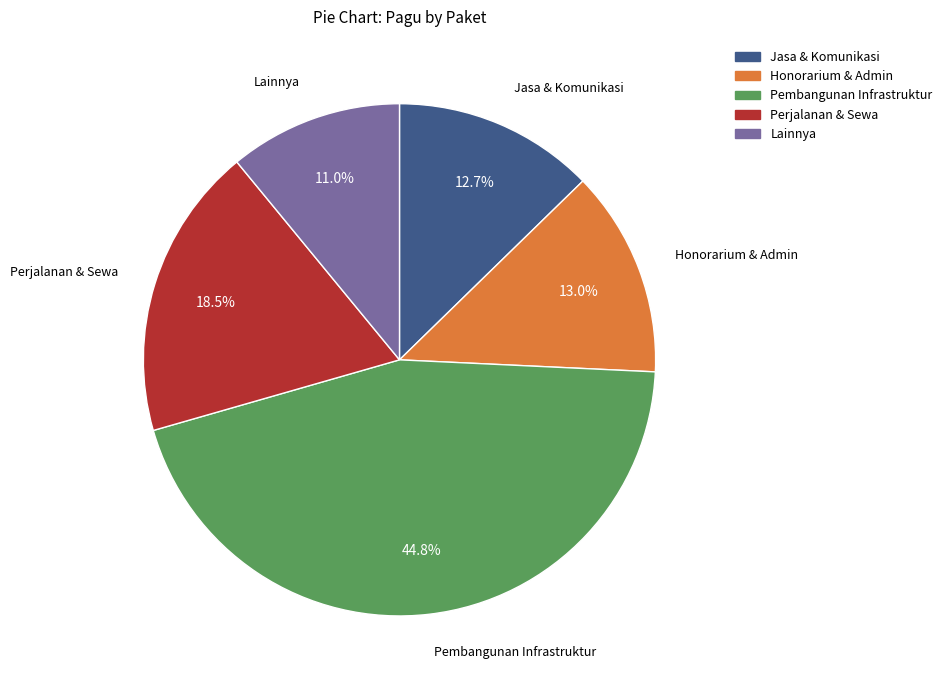

Is there a majority slice in this chart?

No